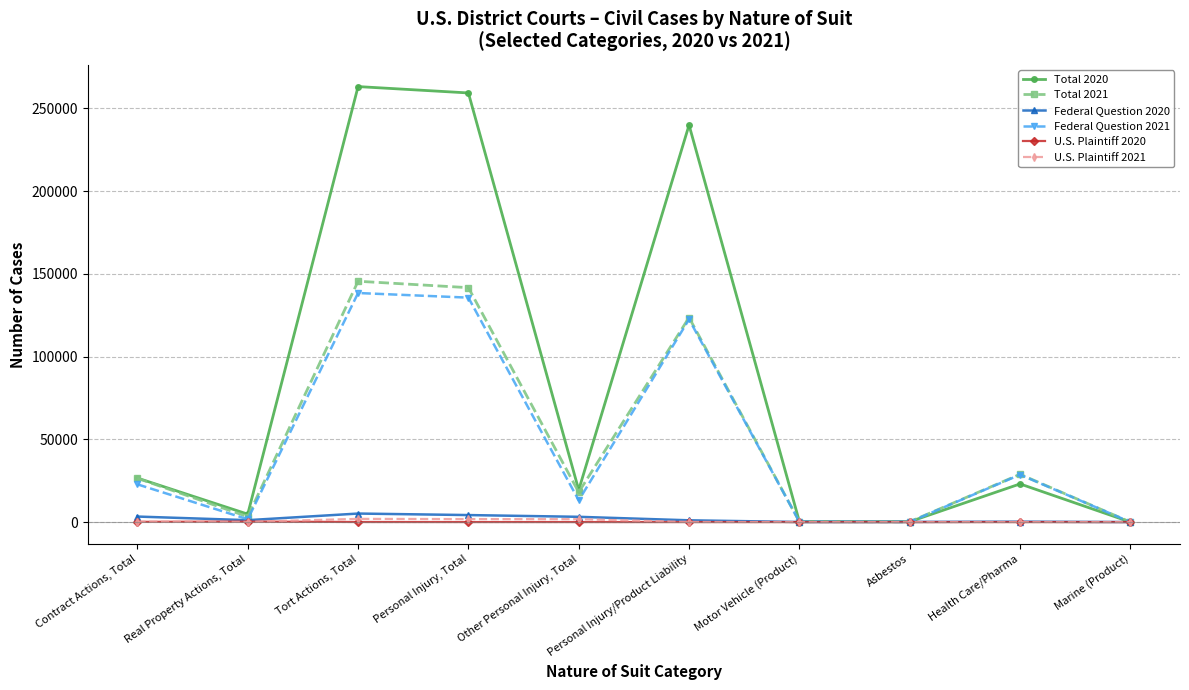

List the labels in order of U.S. Plaintiff 2021 value, largest first.

Tort Actions, Total, Personal Injury, Total, Other Personal Injury, Total, Contract Actions, Total, Real Property Actions, Total, Personal Injury/Product Liability, Health Care/Pharma, Asbestos, Motor Vehicle (Product), Marine (Product)